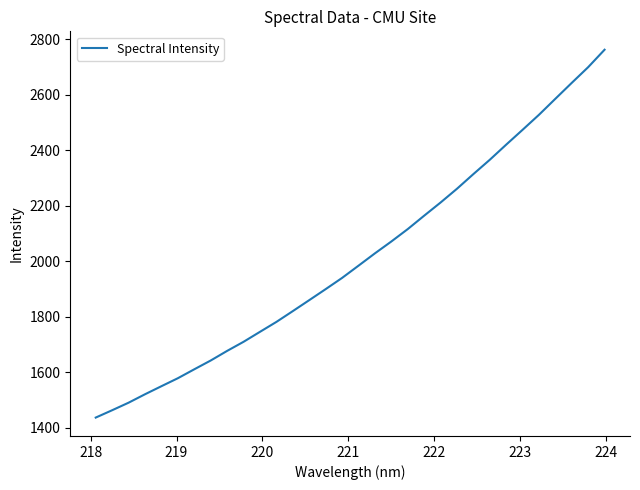

Does the chart display data point markers on the line(s)?

No